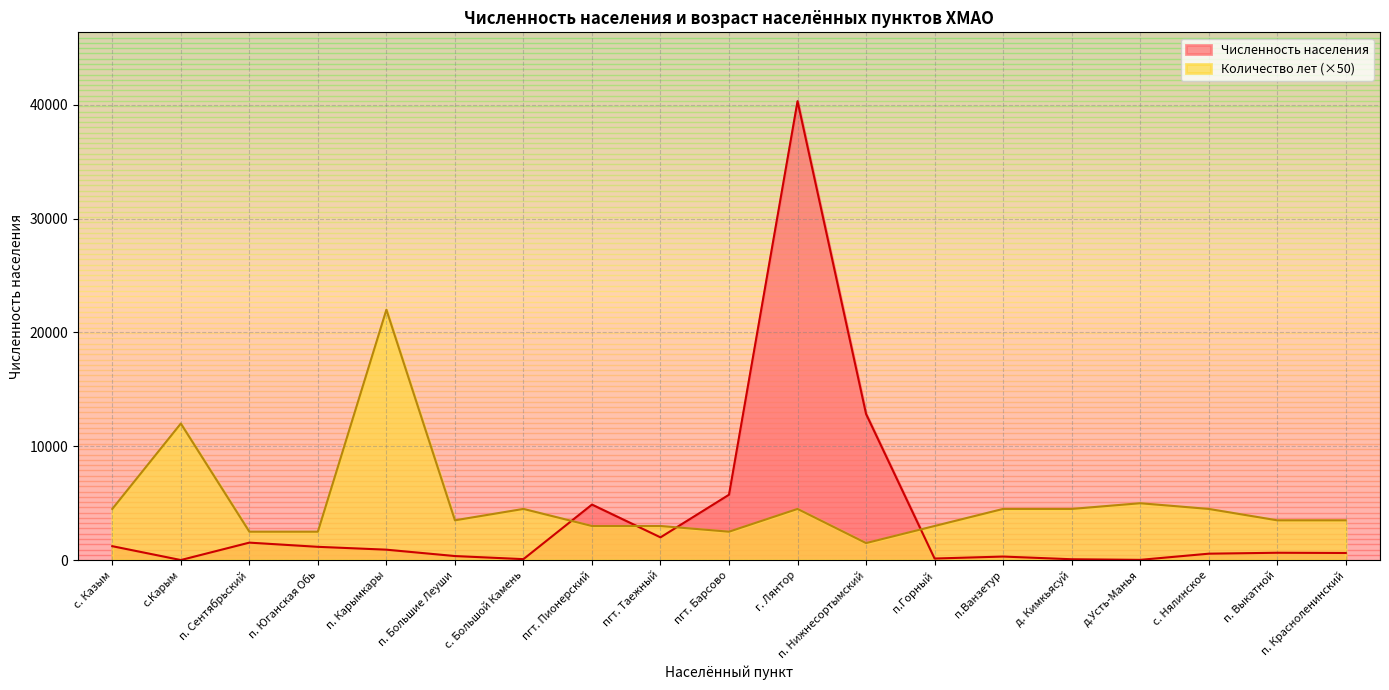

What position from the left is пгт. Барсово?

10